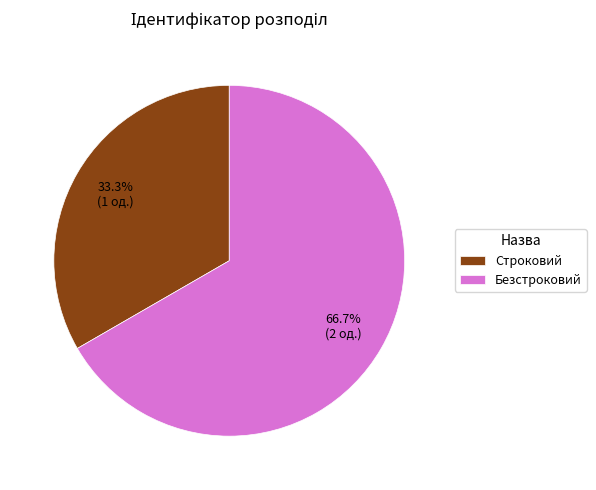

To the nearest percent, what is the average slice percentage?

50%